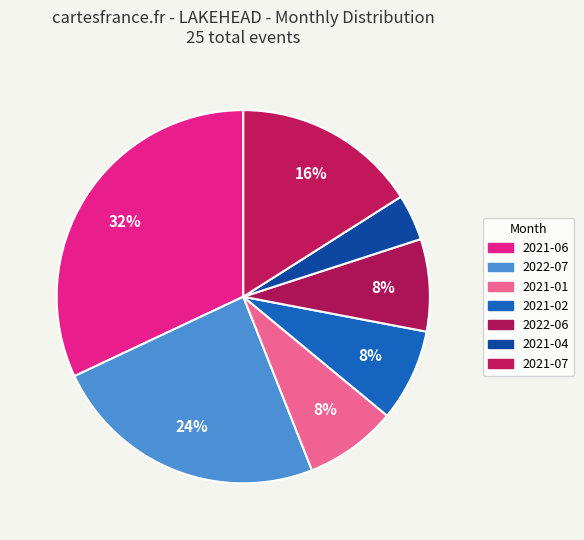

True or false: 2021-02 accounts for 21% of the total.

False